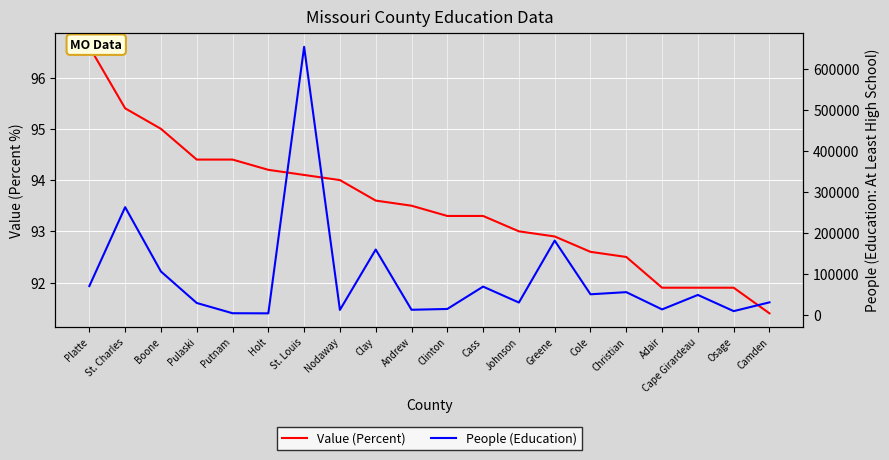

Reading right to left, list all the values displayed in this chart.

Value (Percent): Camden=91.4	Osage=91.9	Cape Girardeau=91.9	Adair=91.9	Christian=92.5	Cole=92.6	Greene=92.9	Johnson=93.0	Cass=93.3	Clinton=93.3	Andrew=93.5	Clay=93.6	Nodaway=94.0	St. Louis=94.1	Holt=94.2	Putnam=94.4	Pulaski=94.4	Boone=95.0	St. Charles=95.4	Platte=96.6
People (Education): Camden=29829.0	Osage=8375.0	Cape Girardeau=47964.0	Adair=12583.0	Christian=54775.0	Cole=49544.0	Greene=180794.0	Johnson=29394.0	Cass=68309.0	Clinton=13662.0	Andrew=11704.0	Clay=158952.0	Nodaway=11326.0	St. Louis=654473.0	Holt=2965.0	Putnam=3228.0	Pulaski=28296.0	Boone=105274.0	St. Charles=262565.0	Platte=69595.0